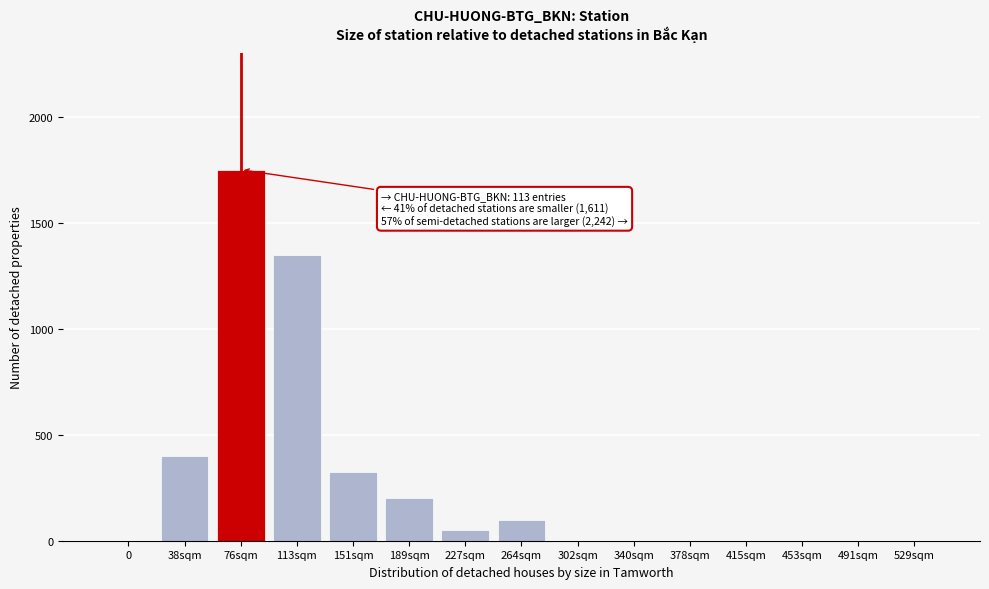

Reading right to left, what are all the values shown in this chart?

529sqm=0	491sqm=0	453sqm=0	415sqm=0	378sqm=0	340sqm=0	302sqm=0	264sqm=100	227sqm=50	189sqm=200	151sqm=325	113sqm=1350	76sqm=1750	38sqm=400	0=0